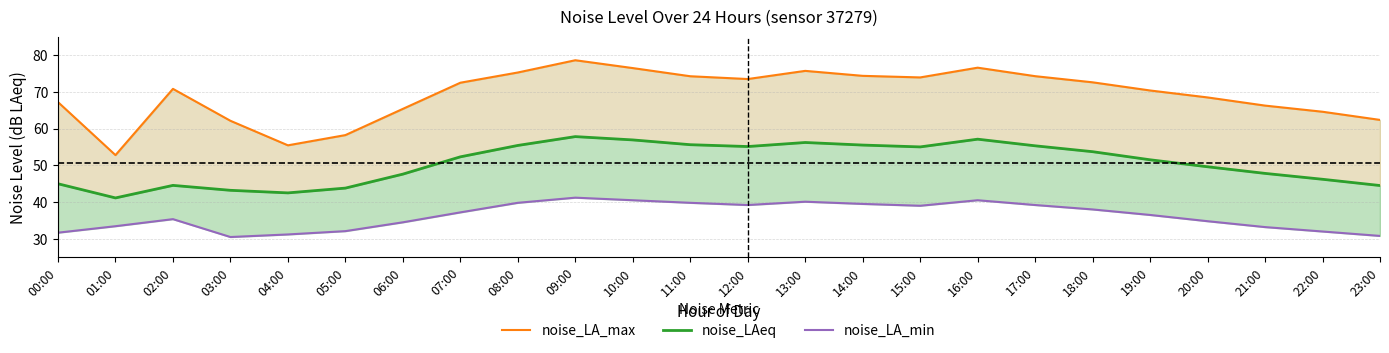

How many interior local peaks does the noise_LA_min series have?

4